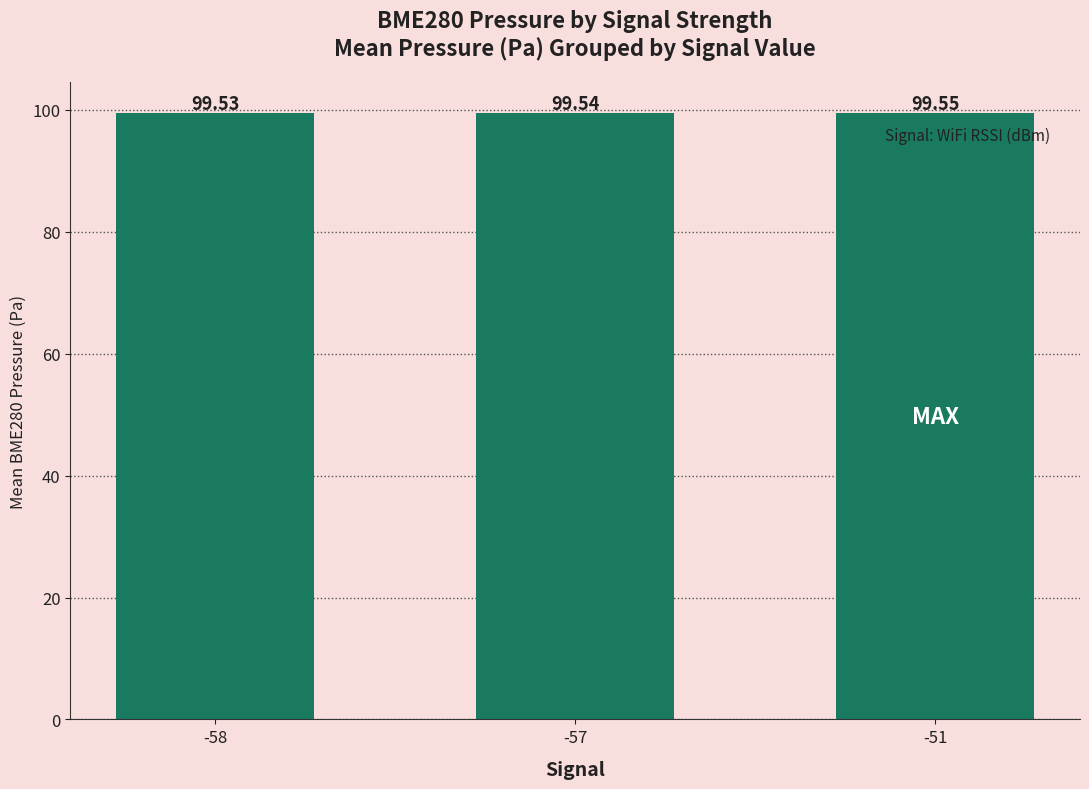

List the labels in order of value, largest first.

-51, -57, -58